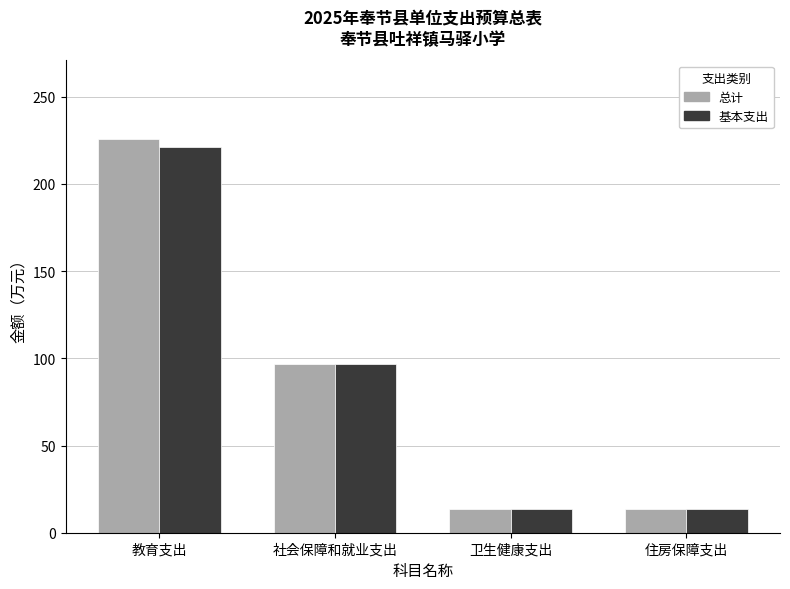

At which label is 总计 closest to 119?

社会保障和就业支出